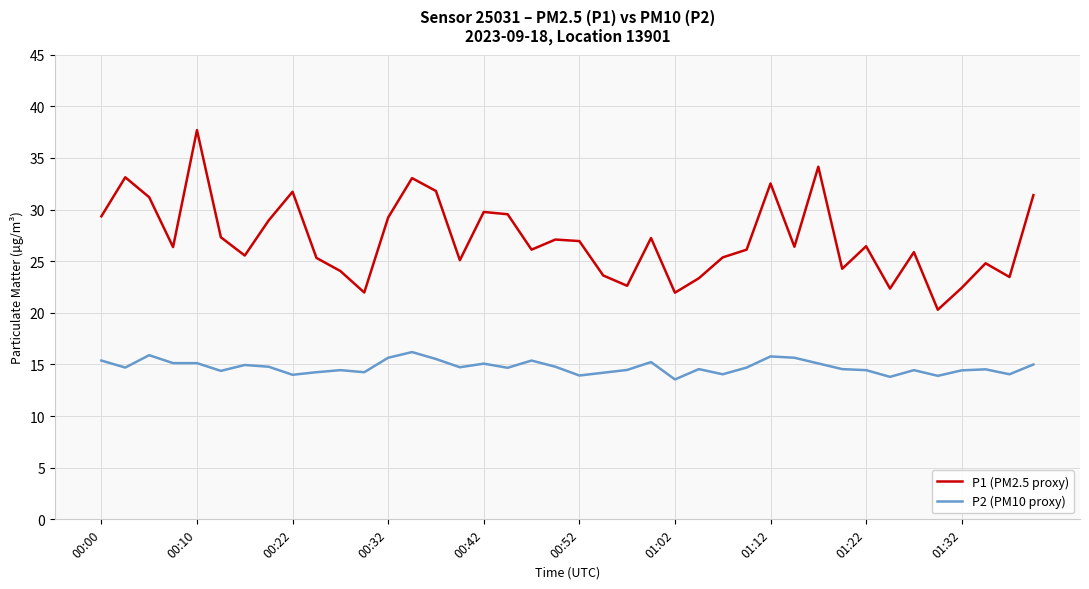

True or false: P2 (PM10 proxy) and P1 (PM2.5 proxy) intersect in this chart.

False